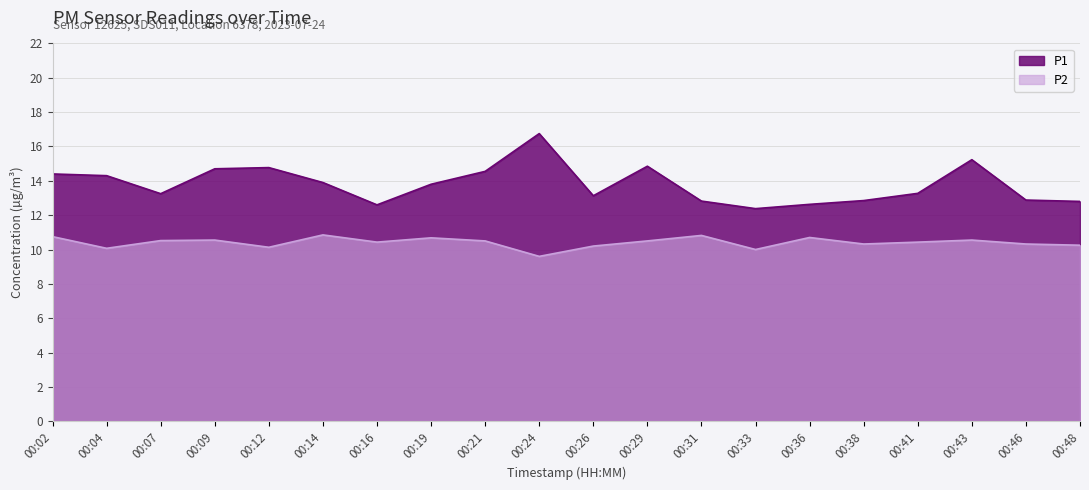

True or false: P2 has a value of 16.7 at 00:43.

False